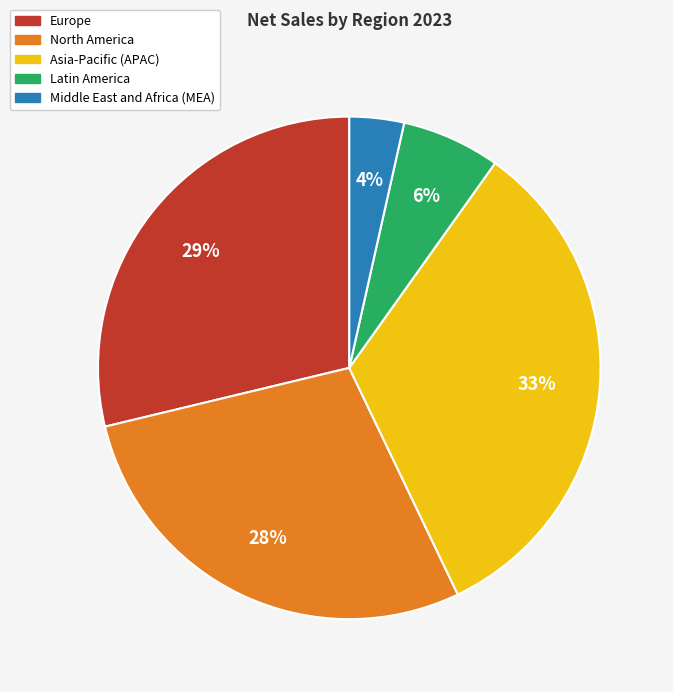

To the nearest percent, what is the average slice percentage?

20%